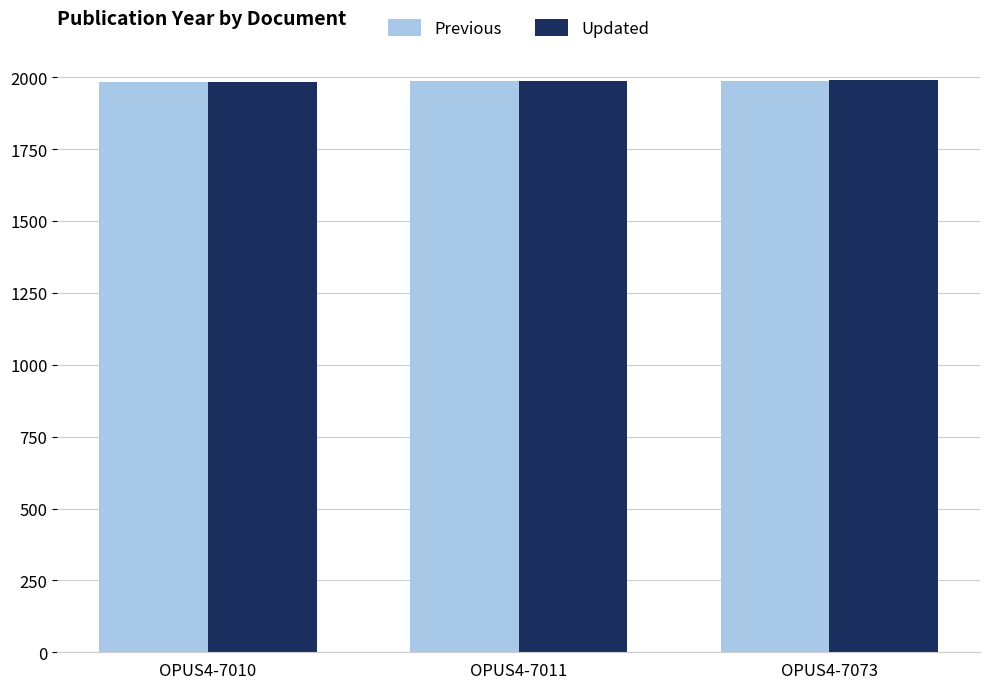

Read the Previous value at OPUS4-7010.

1984